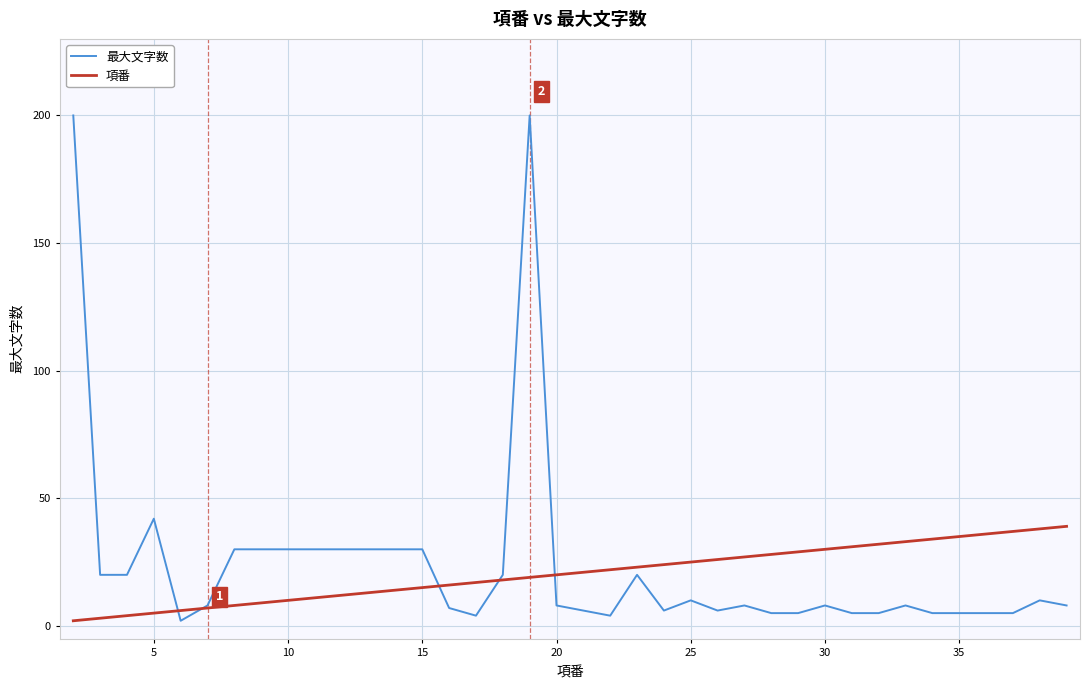

Is this an area chart (filled region under the line)?

No